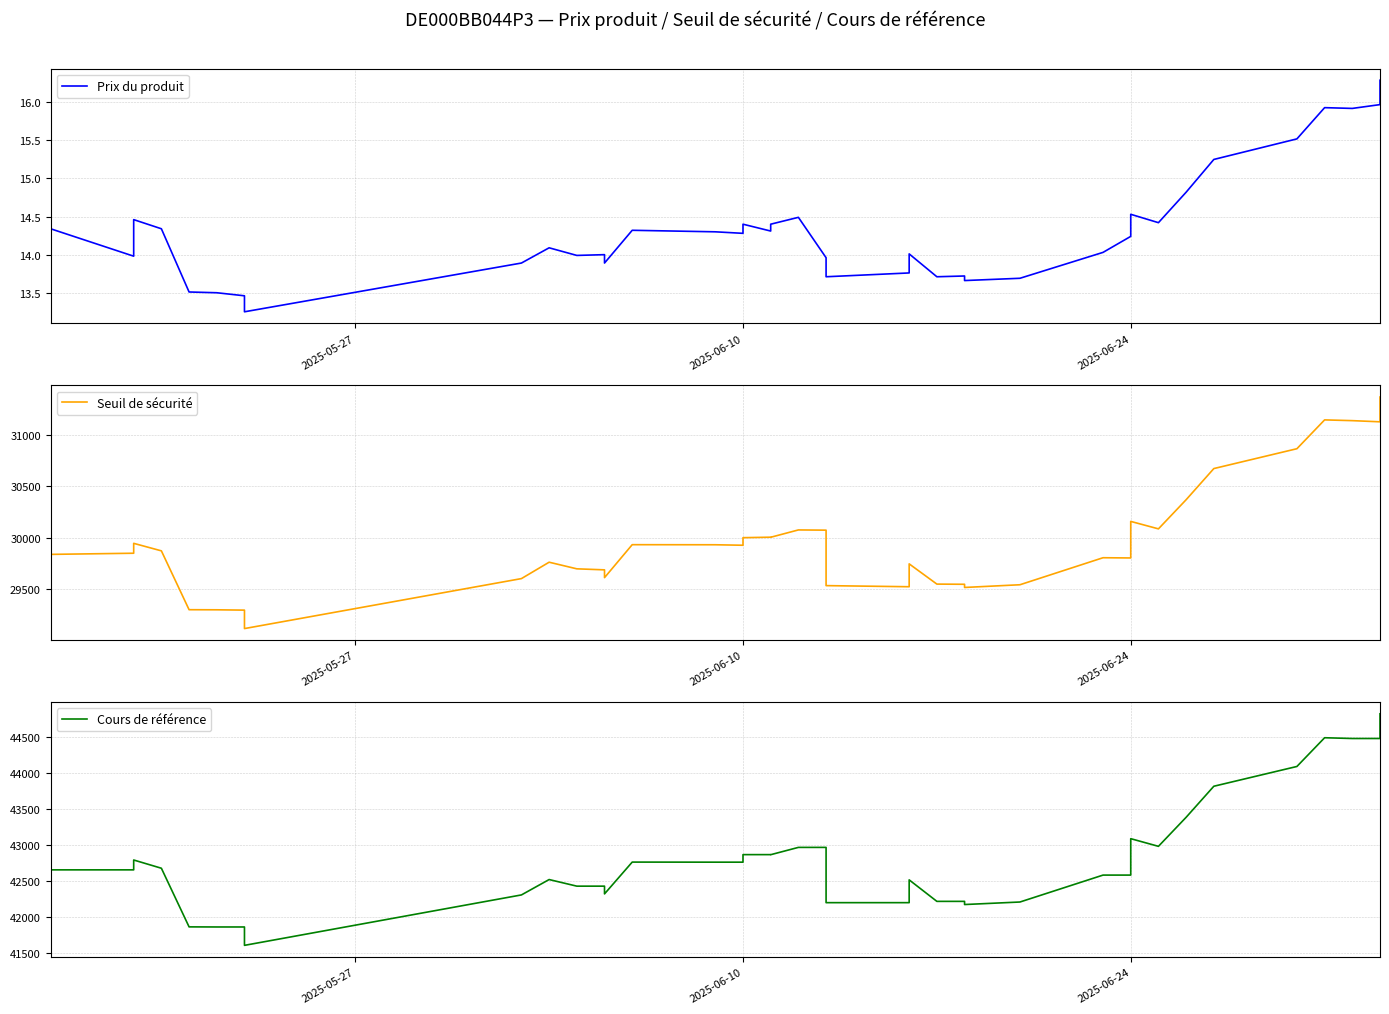

Reading left to right, extract all data points from this chart.

Prix du produit: 16.3	16.0	15.9	15.9	15.5	15.2	14.8	14.4	14.5	14.2	14.0	13.7	13.7	13.7	13.7	14.0	13.8	13.7	14.0	14.5	14.4	14.3	14.4	14.3	14.3	14.3	13.9	14.0	14.0	14.1	13.9	13.2	13.5	13.5	13.5	14.3	14.5	14.0	14.3
Seuil de sécurité: 31368.7	31127.8	31139.1	31146.5	30866.3	30673.5	30370.8	30087.7	30160.2	29805.1	29807.2	29544.8	29518.4	29549.3	29551.1	29747.6	29525.5	29536.3	30075.1	30077.3	30006.0	30006.8	30002.1	29928.5	29933.2	29934.0	29613.9	29689.5	29699.4	29763.7	29604.5	29119.0	29298.2	29301.4	29302.3	29874.1	29947.1	29851.0	29839.8
Cours de référence: 44828.5	44484.4	44484.4	44494.9	44094.8	43819.3	43386.8	42982.4	43089.0	42581.8	42581.8	42206.8	42171.7	42215.8	42215.8	42515.1	42197.8	42197.8	42967.6	42967.6	42865.8	42866.9	42866.9	42761.8	42761.8	42762.9	42319.7	42427.7	42427.7	42519.6	42305.5	41603.1	41859.1	41859.1	41860.4	42677.2	42792.1	42654.7	42654.7